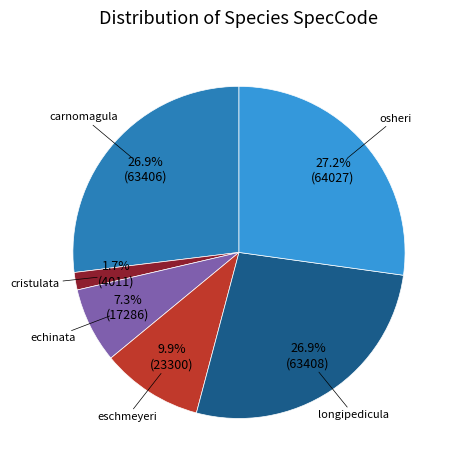

Is there a majority slice in this chart?

No